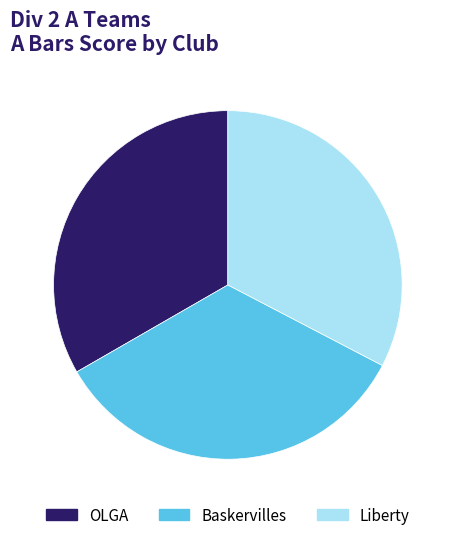

What is the smallest slice in the pie chart?

Liberty